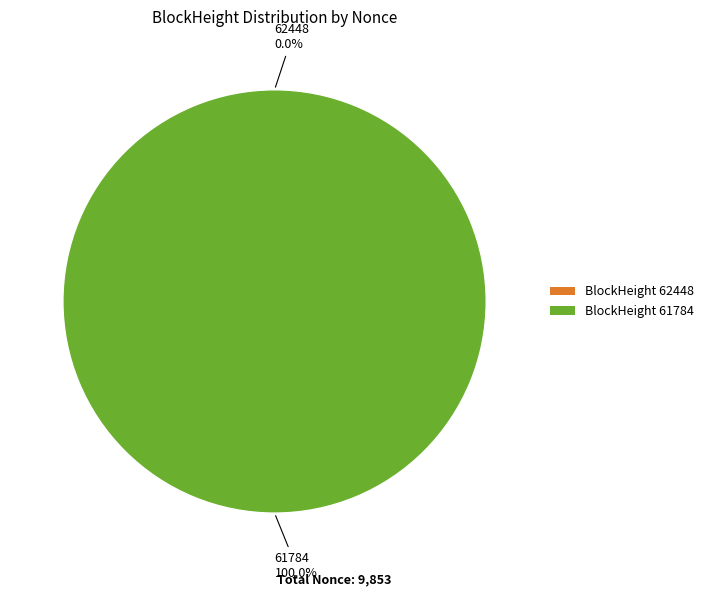

What portion of the pie excludes 62448?

100.0%